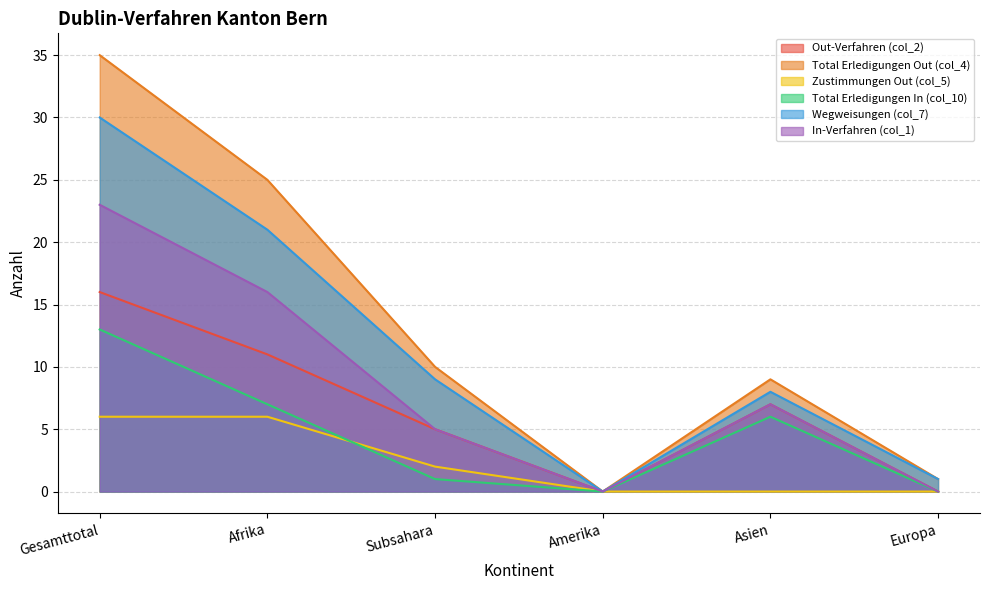

Which has a higher value, Afrika or Asien?

Afrika